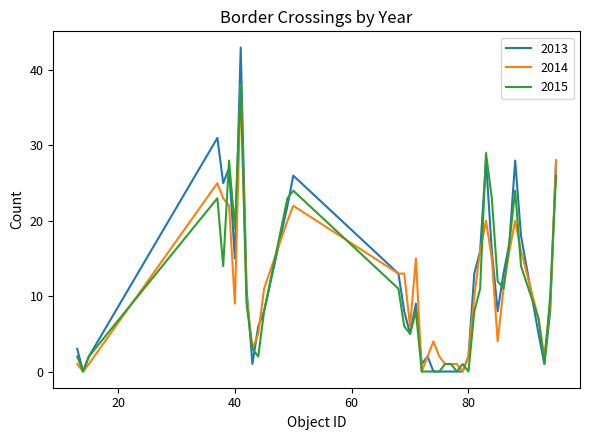

What is the greatest value displayed?

43